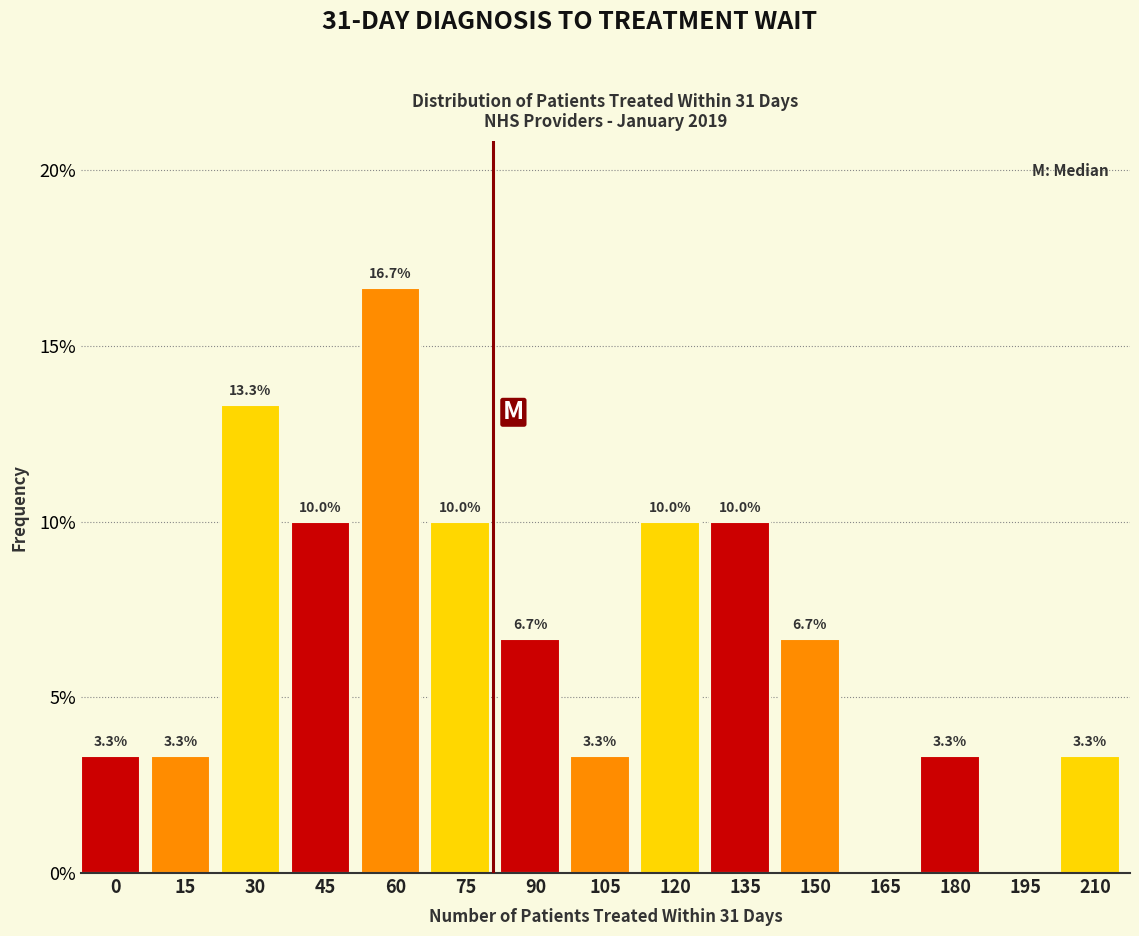

Reading left to right, transcribe all the data shown in this chart.

0=3.3	15=3.3	30=13.3	45=10.0	60=16.7	75=10.0	90=6.7	105=3.3	120=10.0	135=10.0	150=6.7	165=0.0	180=3.3	195=0.0	210=3.3